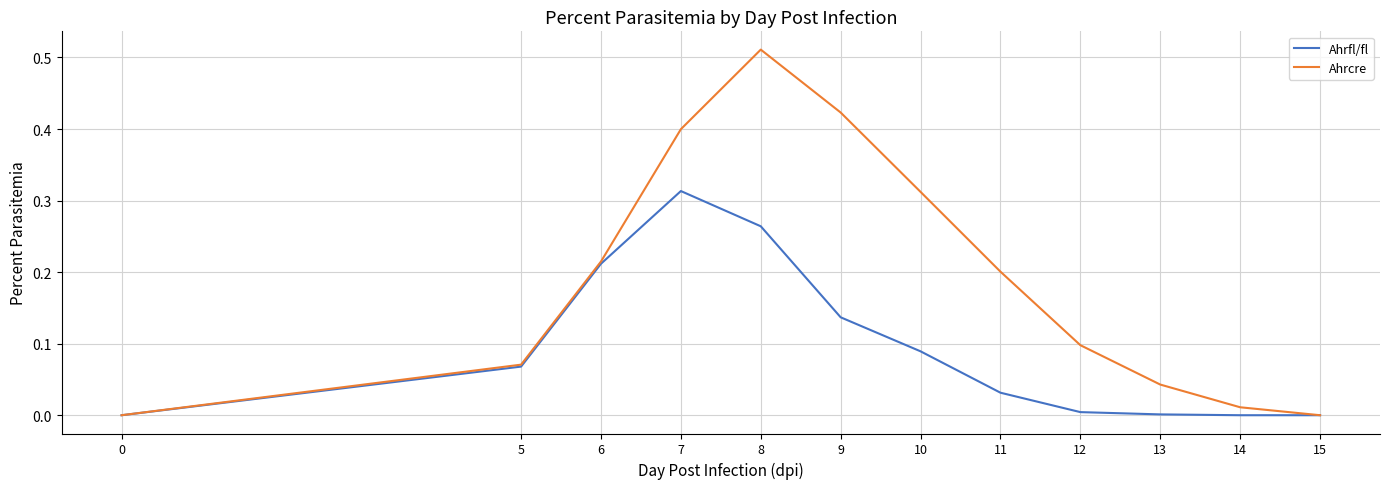

What is the sum of all Ahrcre values?

2.3